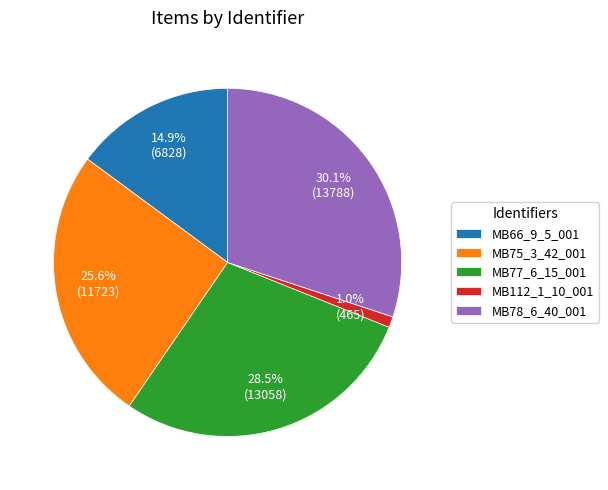

Is it true that MB75_3_42_001 is 26% of the pie?

True